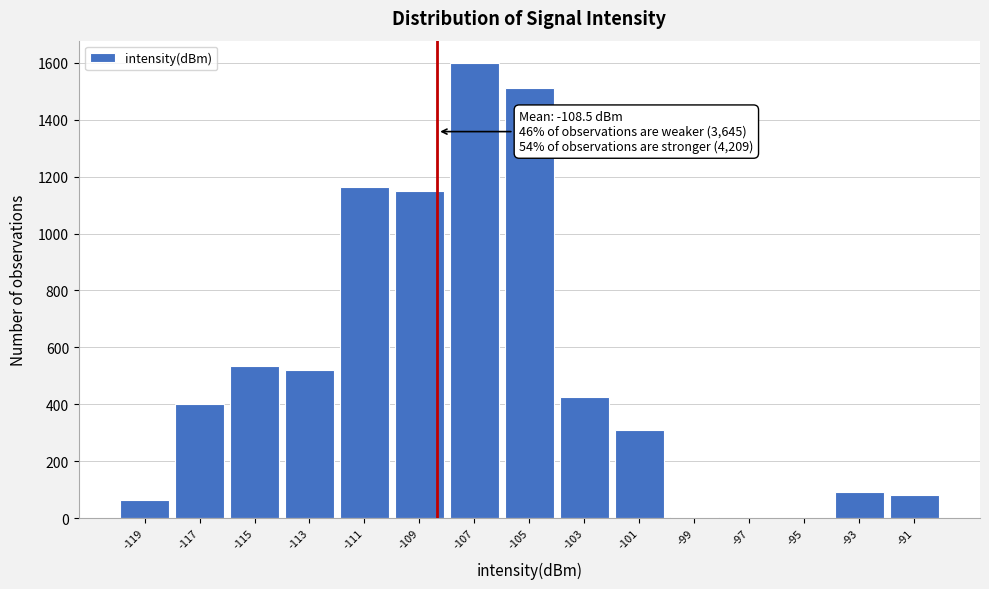

Over which range of the x-axis is the bar tallest?

-108 to -106